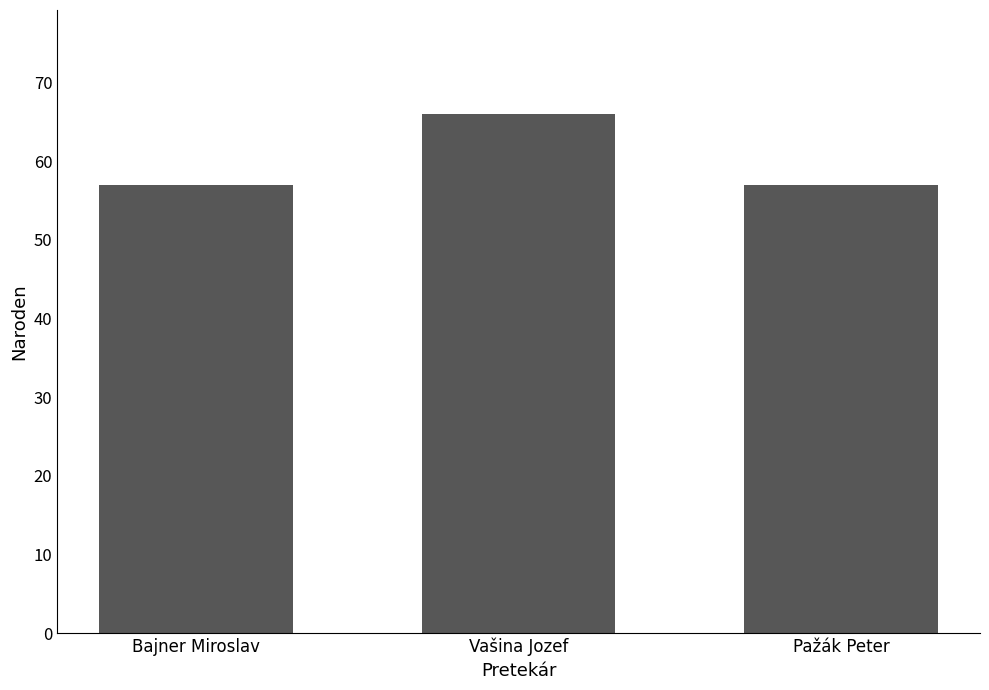

Read the value at Vašina Jozef.

66